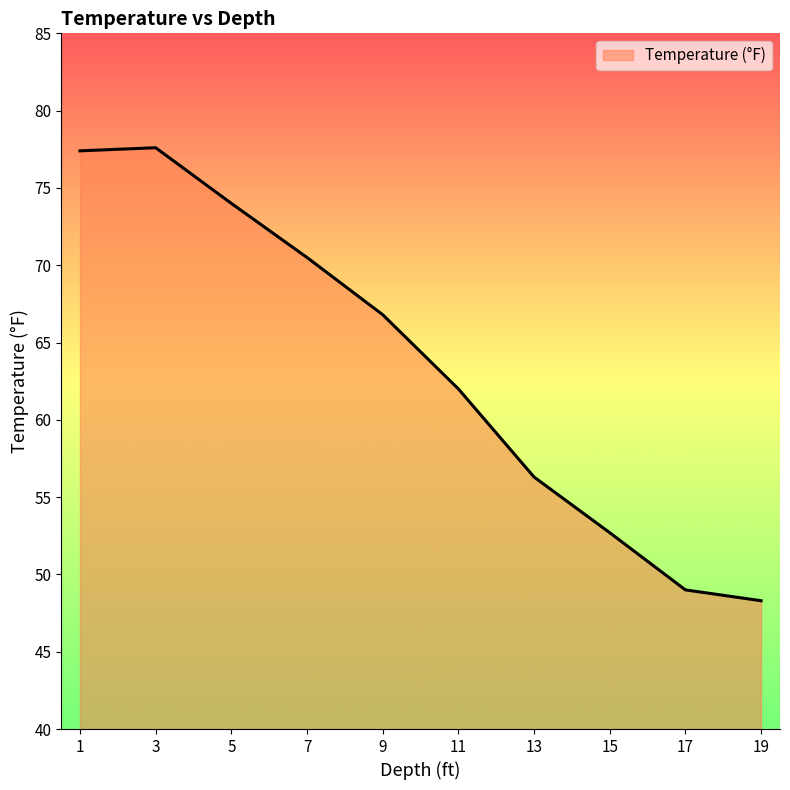

Which has a higher value, 15 or 19?

15